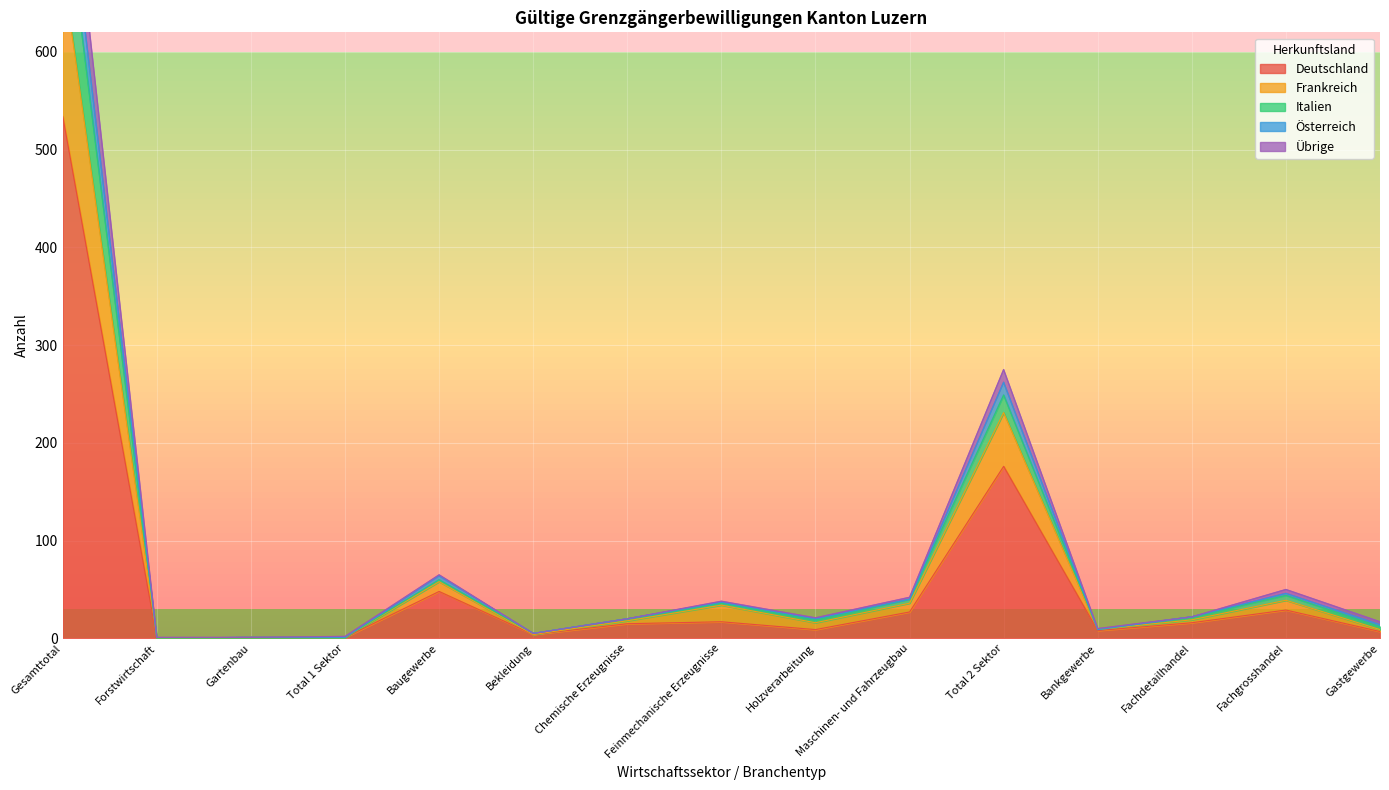

What position from the left is Baugewerbe?

5